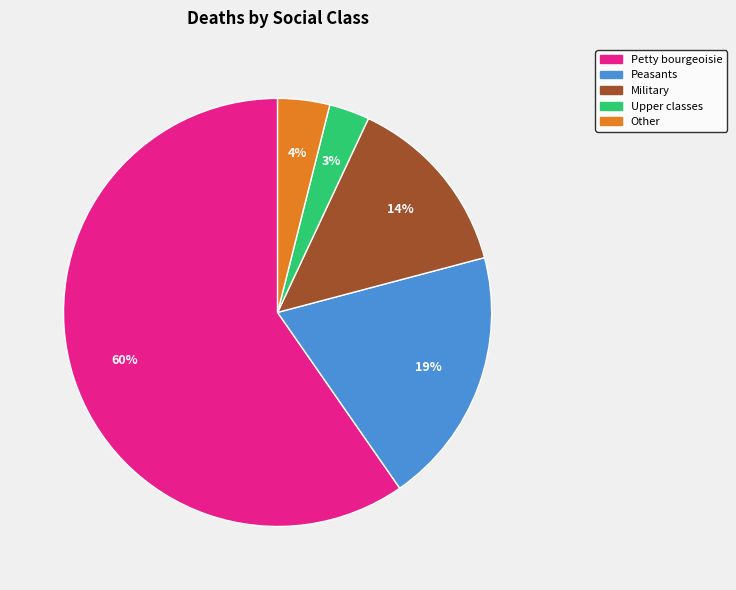

To the nearest percent, what is the average slice percentage?

20%